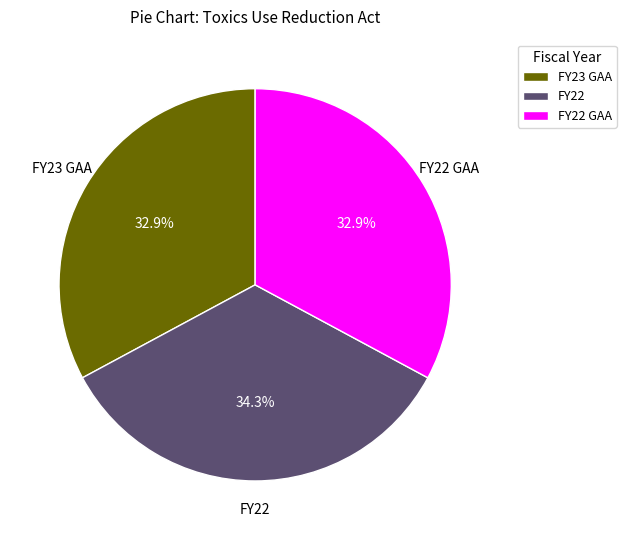

To the nearest percent, what percentage of the pie is FY22 GAA?

33%